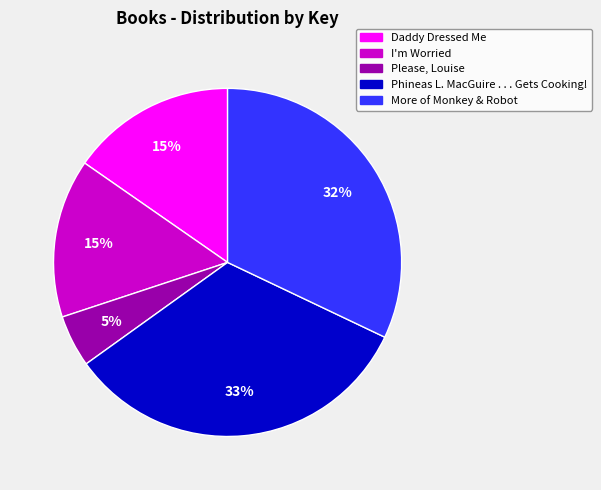

Which category has the biggest portion of the pie?

Phineas L. MacGuire . . . Gets Cooking!